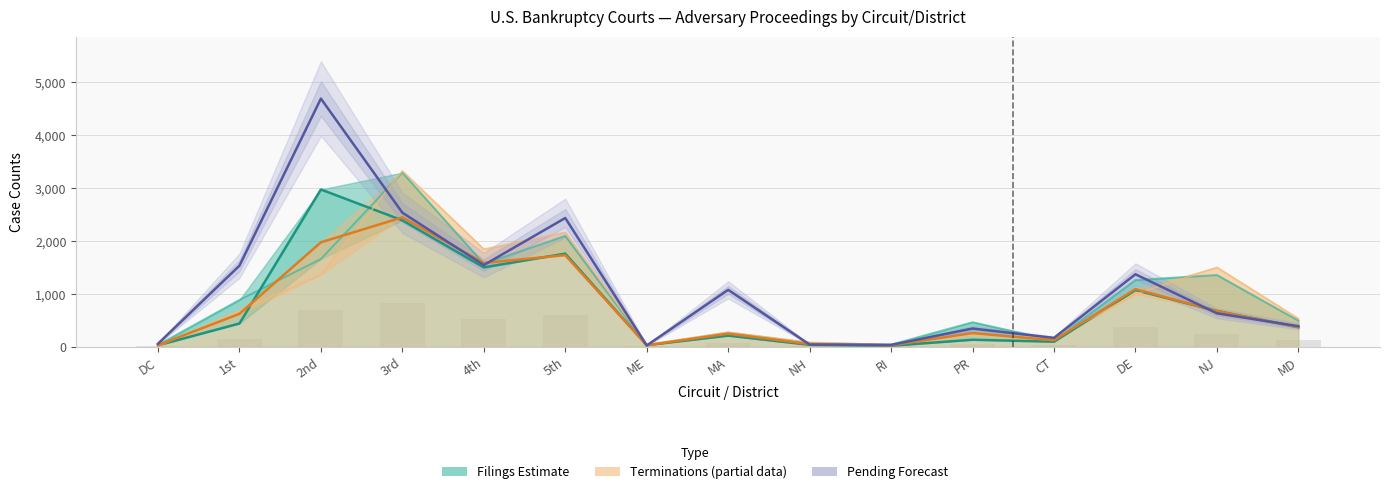

Between 3rd and MA, which series saw the biggest shift?

Terminations Estimate (partial)